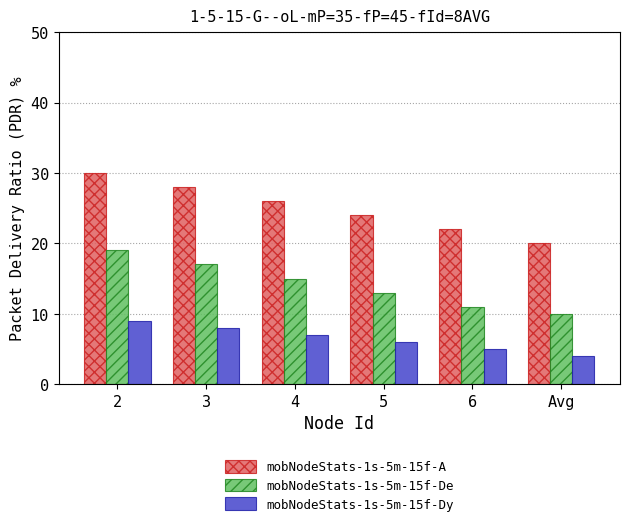

Reading left to right, list all the values displayed in this chart.

mobNodeStats-1s-5m-15f-A: 30	28	26	24	22	20
mobNodeStats-1s-5m-15f-De: 19	17	15	13	11	10
mobNodeStats-1s-5m-15f-Dy: 9	8	7	6	5	4